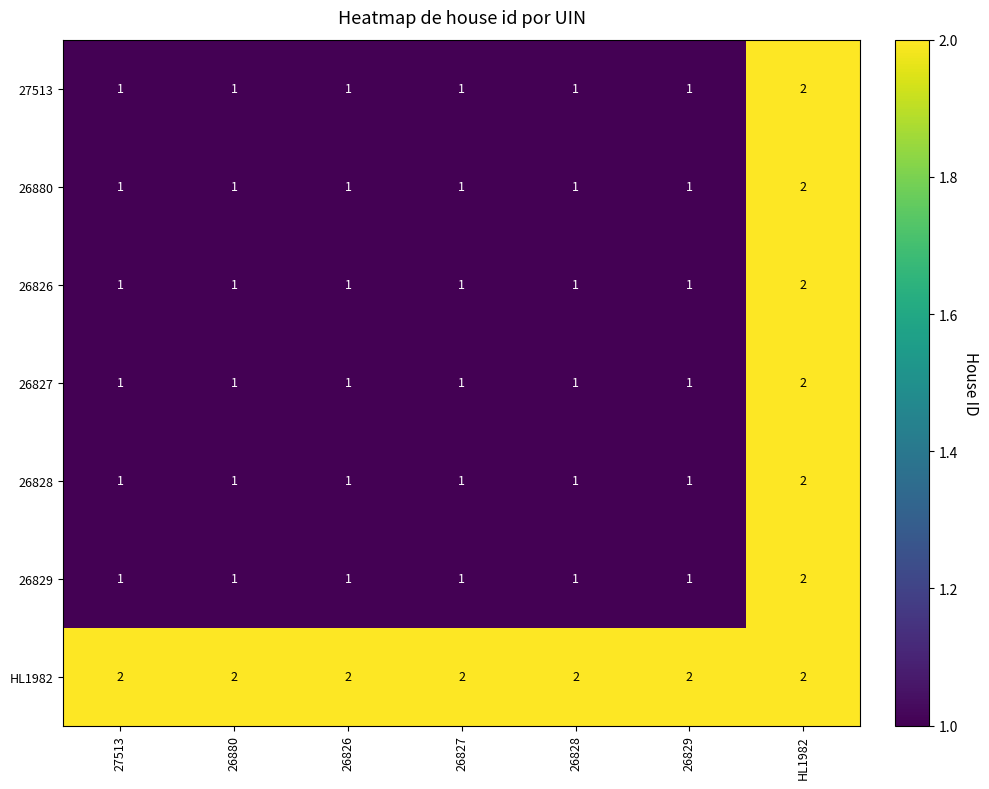

What is the sum of the 26827 values at HL1982 and 26880?

3